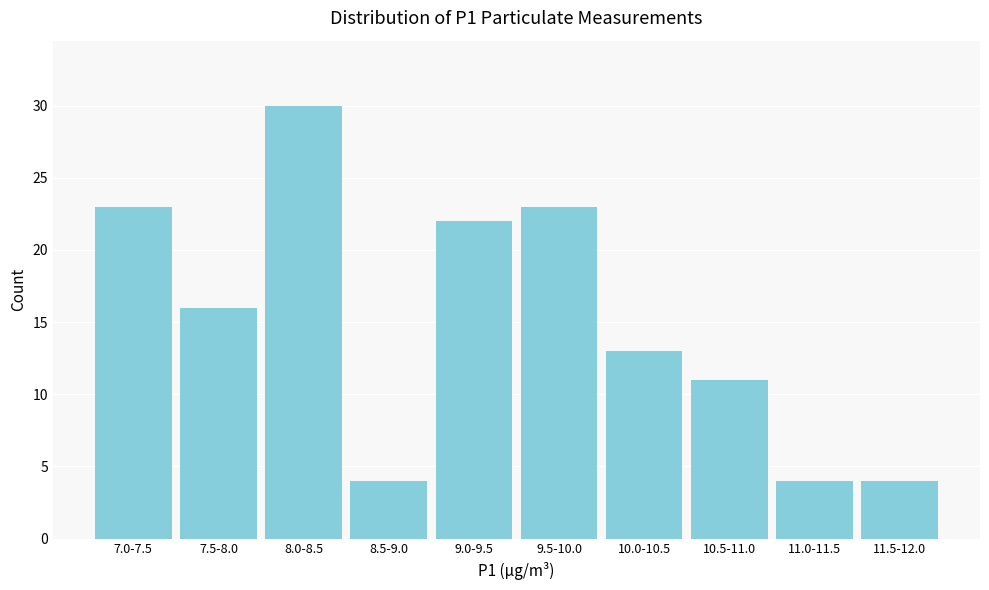

Reading right to left, transcribe all the data shown in this chart.

4	4	11	13	23	22	4	30	16	23